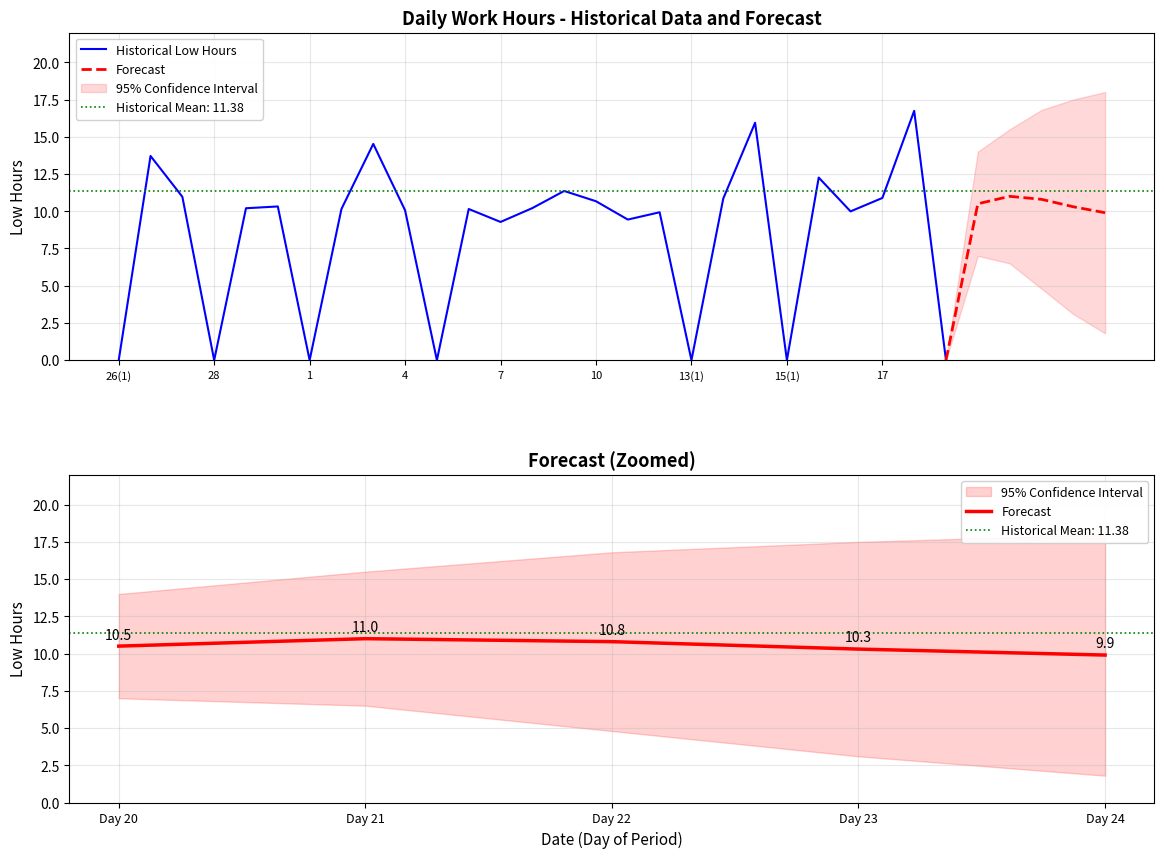

What is the difference between the values at 29 and 15(1)?

10.2